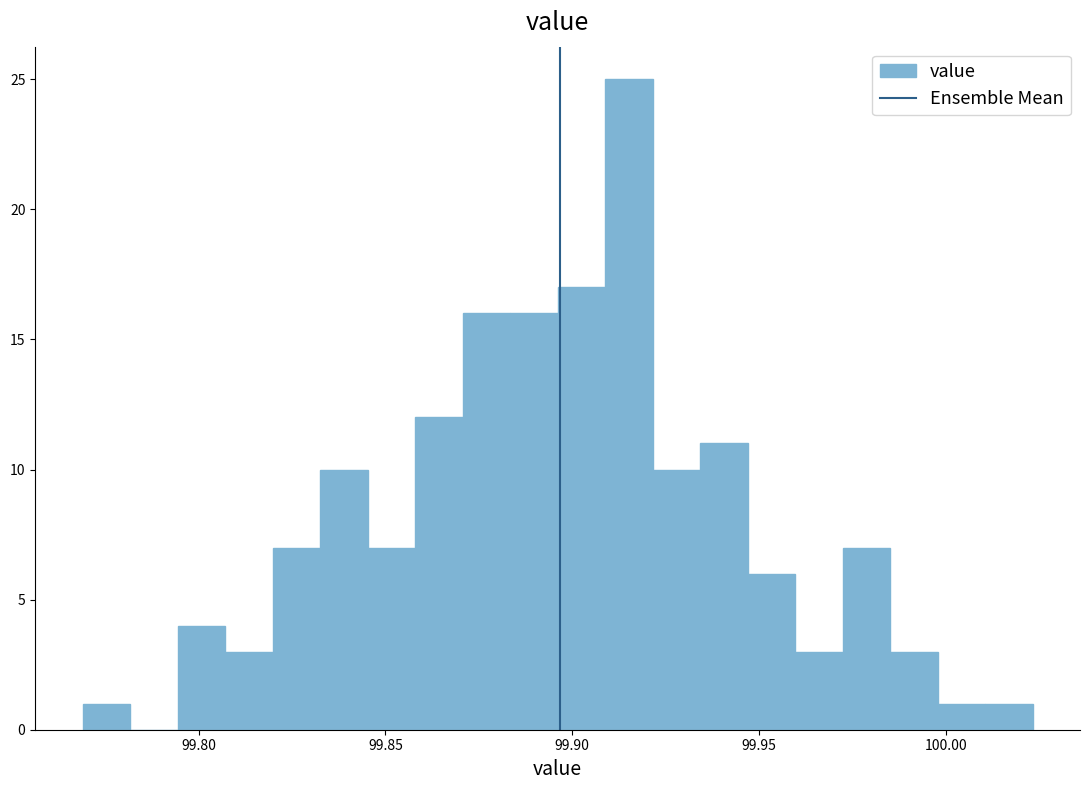

Around what value on the x-axis is the tallest bar? Give the approximate position of its centre, as read against the axis.

99.915